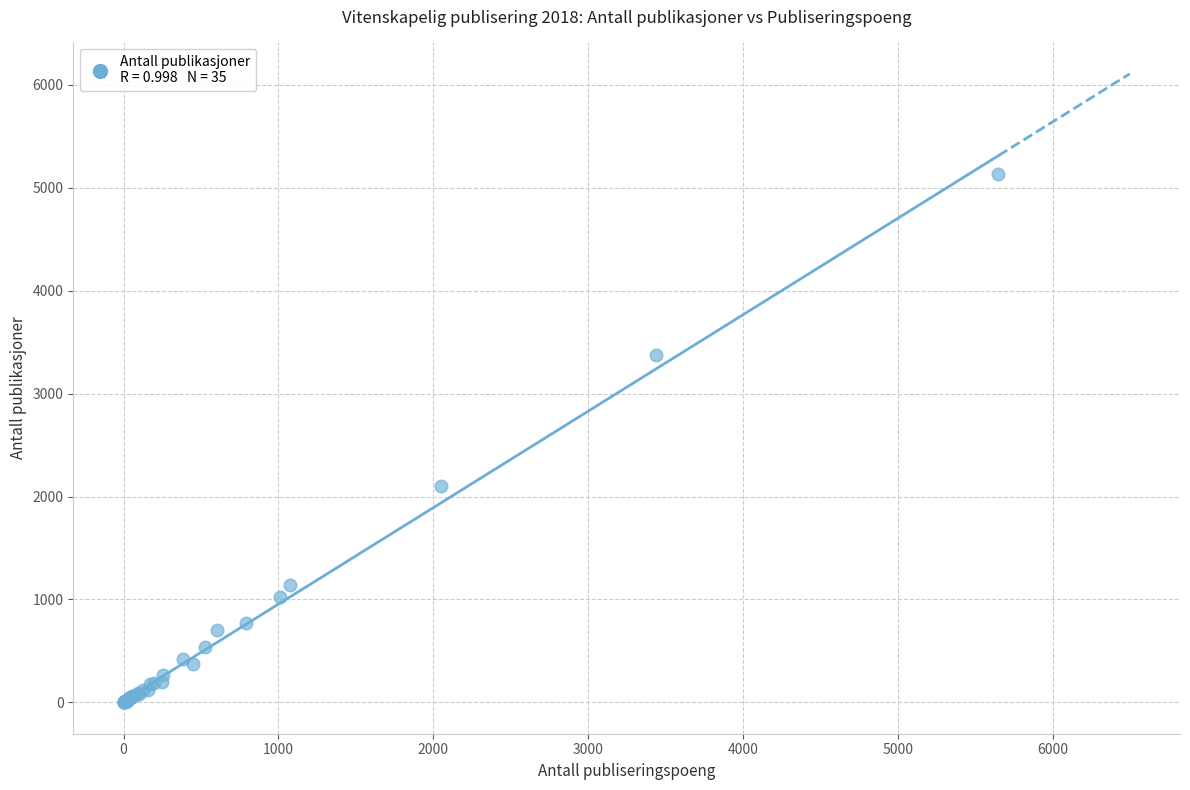

What Y value in the scatter plot is closest to 2565?

2106